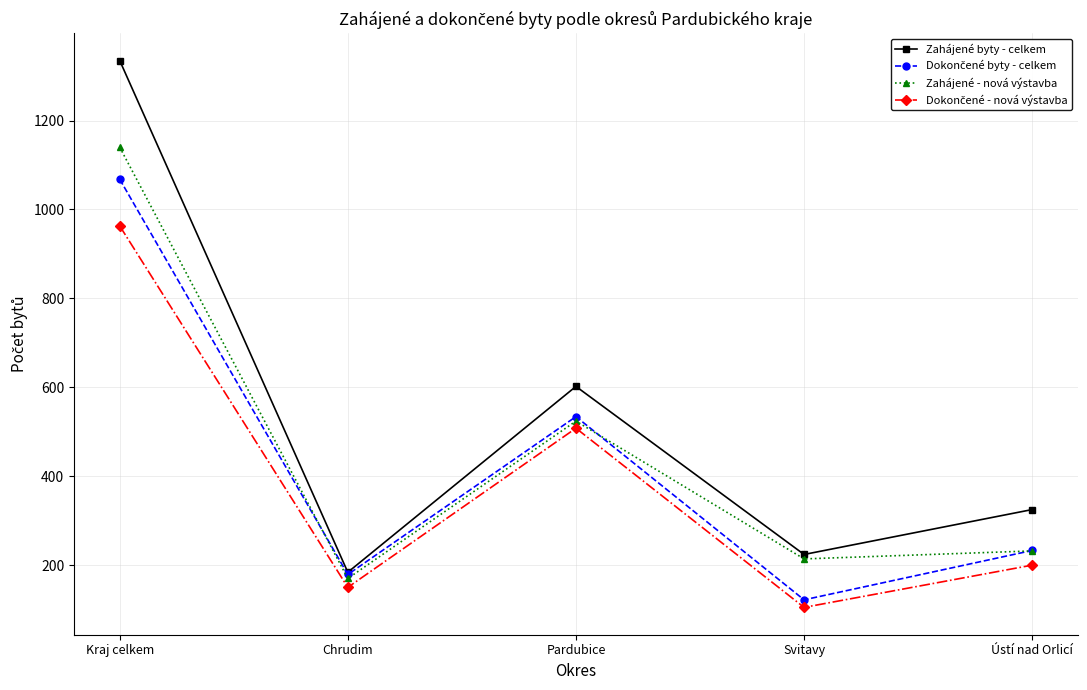

How many lines are shown in the chart?

4